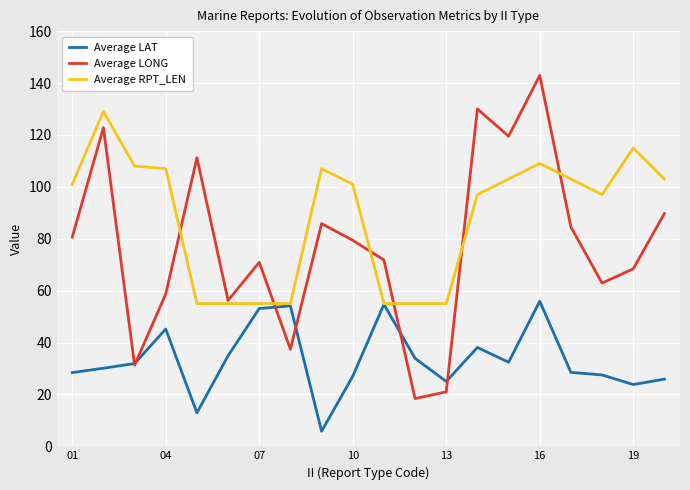

Which series has the largest total across all categories?

Average RPT_LEN